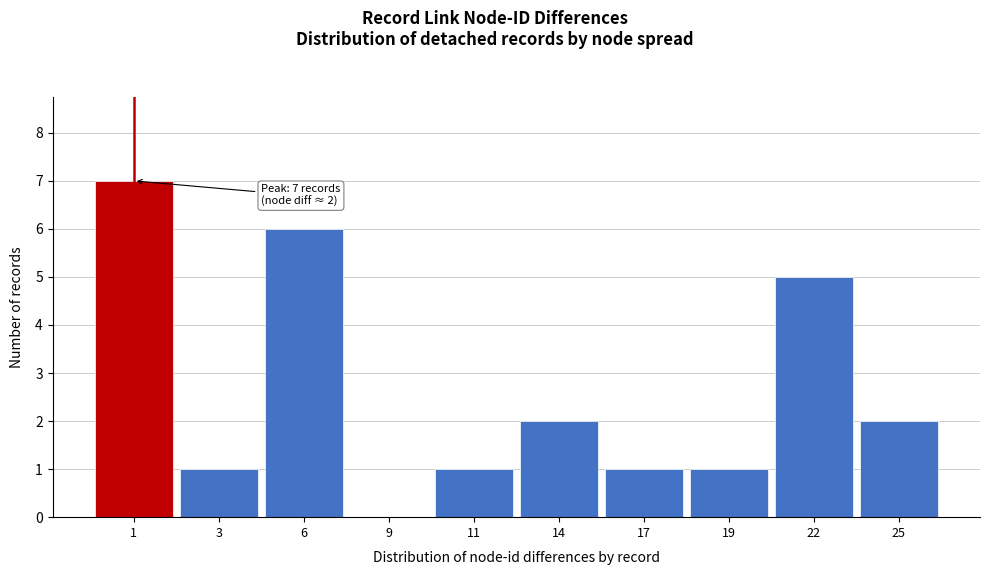

Reading left to right, list all the values displayed in this chart.

1=7	3=1	6=6	9=0	11=1	14=2	17=1	19=1	22=5	25=2